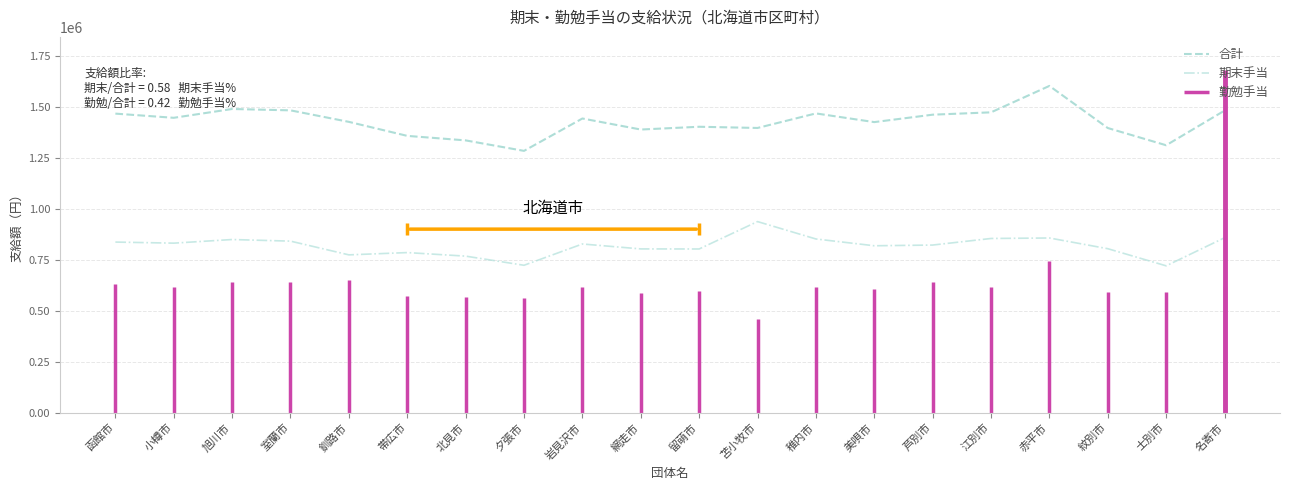

Reading left to right, list all the values displayed in this chart.

合計: 1466200	1445700	1488900	1482200	1425800	1357100	1335000	1283600	1442300	1388200	1401800	1395900	1467200	1424600	1461000	1472500	1602000	1395600	1311100	1481000
期末手当: 836600	831300	849100	841200	773900	785100	767700	722900	827200	803100	802700	937000	851800	818500	822000	854200	856600	804100	720100	857800